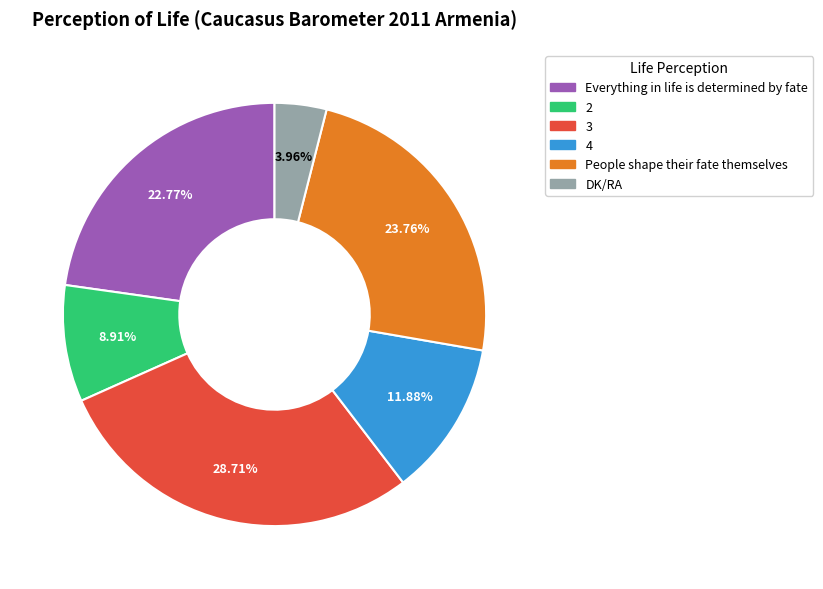

Combined, what portion of the pie is People shape their fate themselves and Everything in life is determined by fate?

46.5%